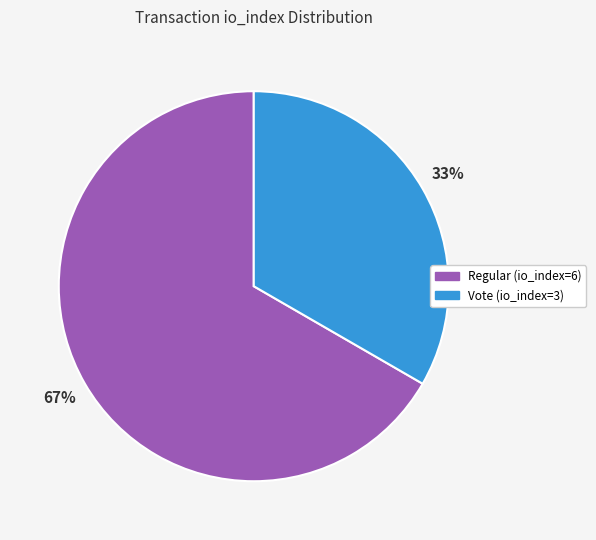

Which slice is the smallest?

Vote (io_index=3)